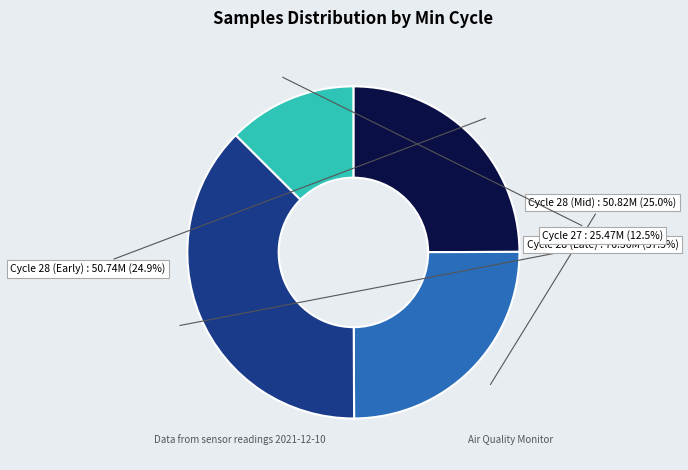

Is there a majority slice in this chart?

No